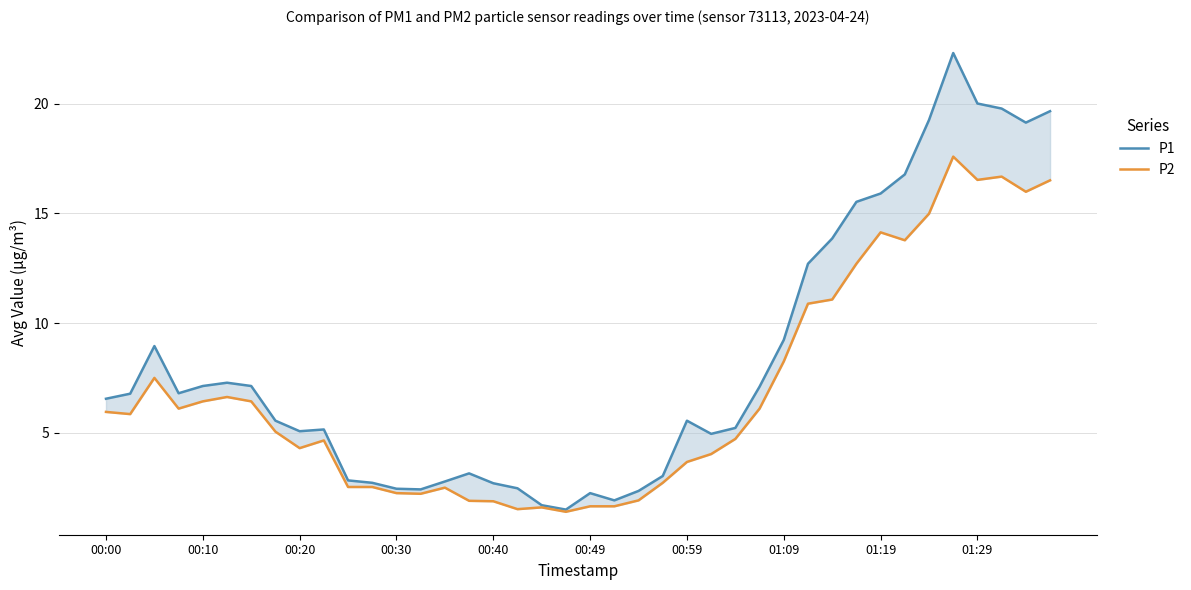

At how many categories does at least one series exceed 1?

40